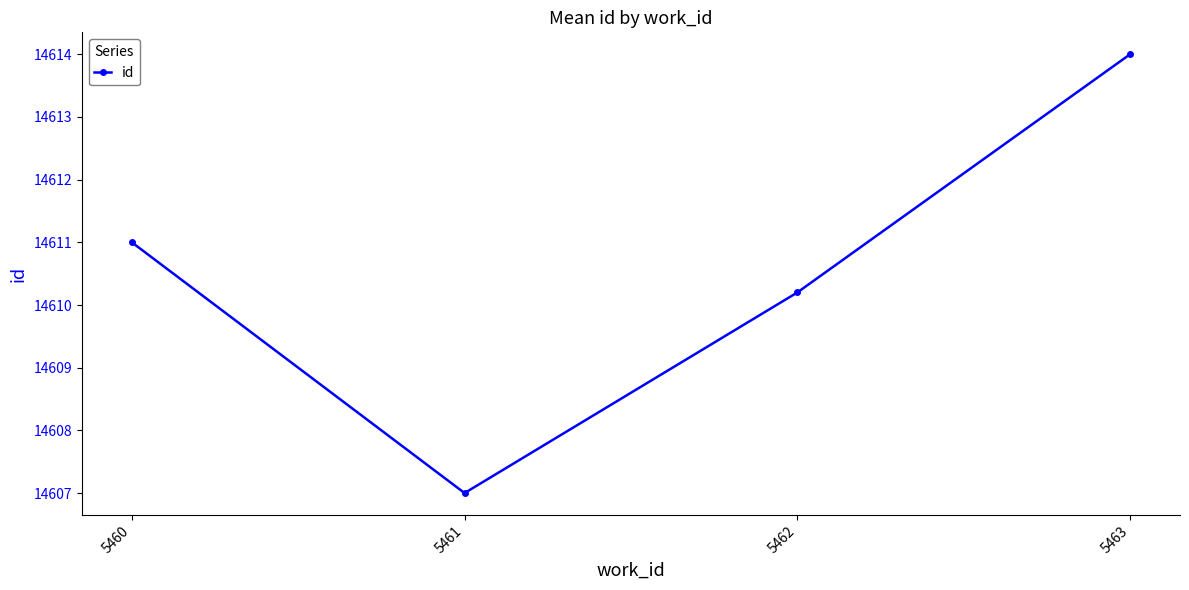

How many lines are shown in the chart?

1